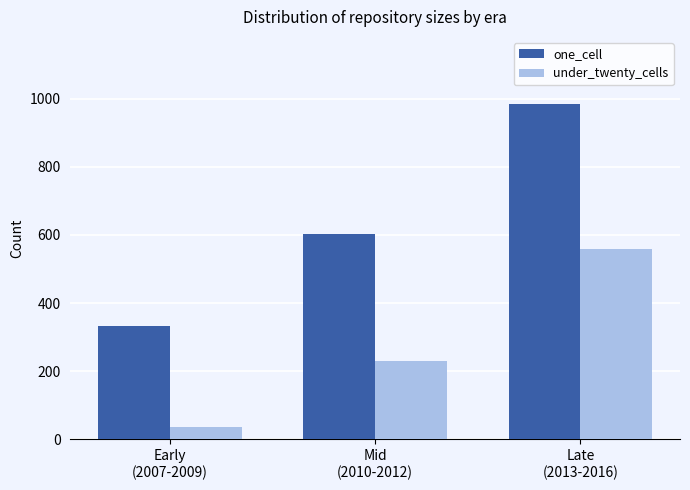

What is the value of the one_cell bar at the 1st from the left?

332